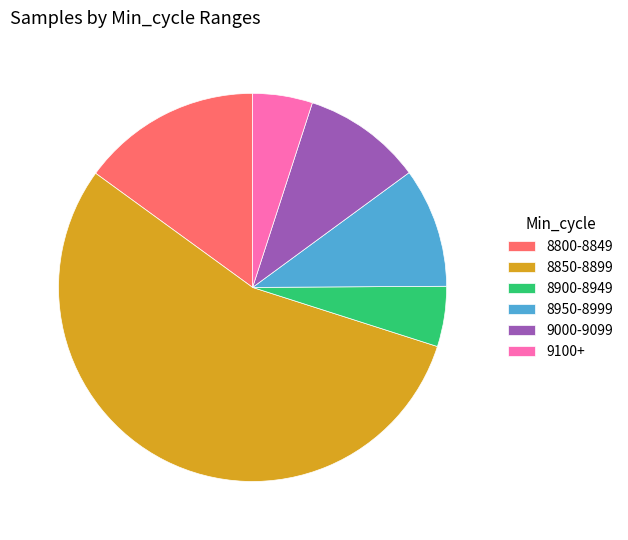

Is the sum of 8850-8899 and 9000-9099 greater than half?

Yes